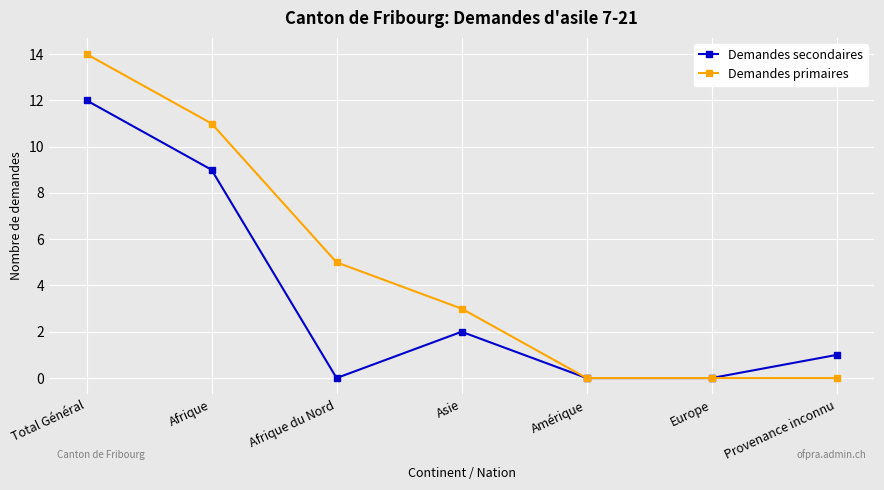

What is the label of the 6th point from the left?

Europe